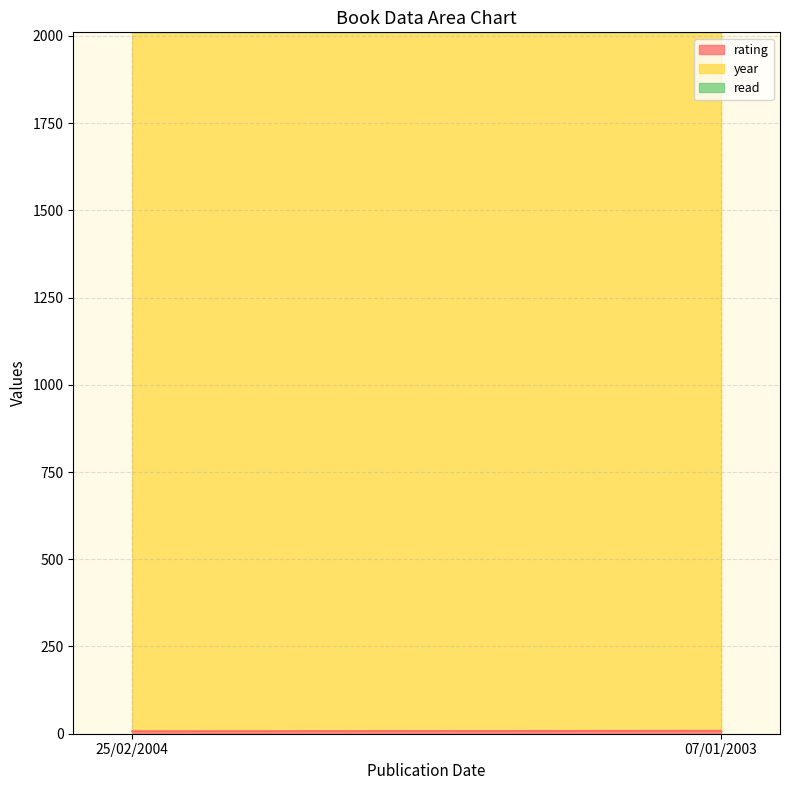

True or false: rating has a value of 2 at 25/02/2004.

False